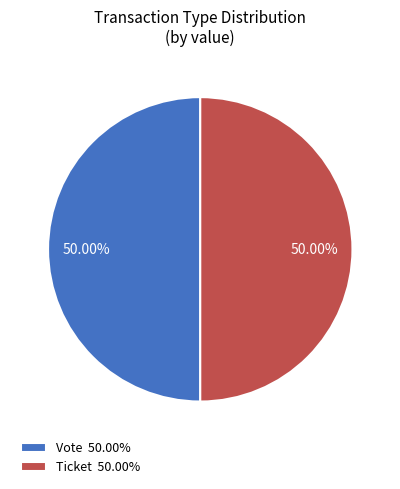

Is the sum of Ticket 50.00% and Vote 50.00% greater than half?

Yes